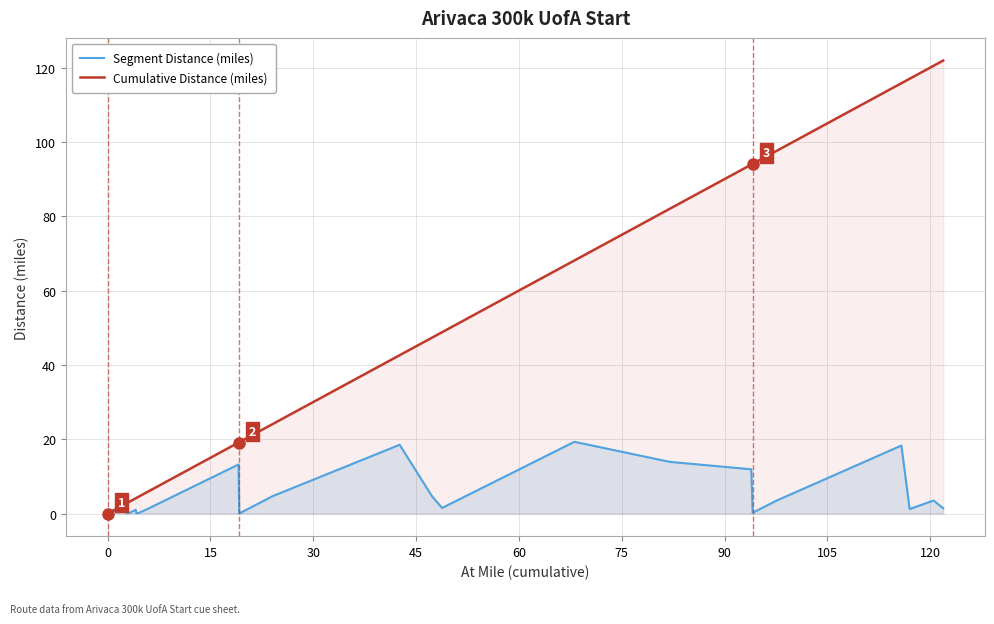

What is the maximum value shown in the chart?

121.9